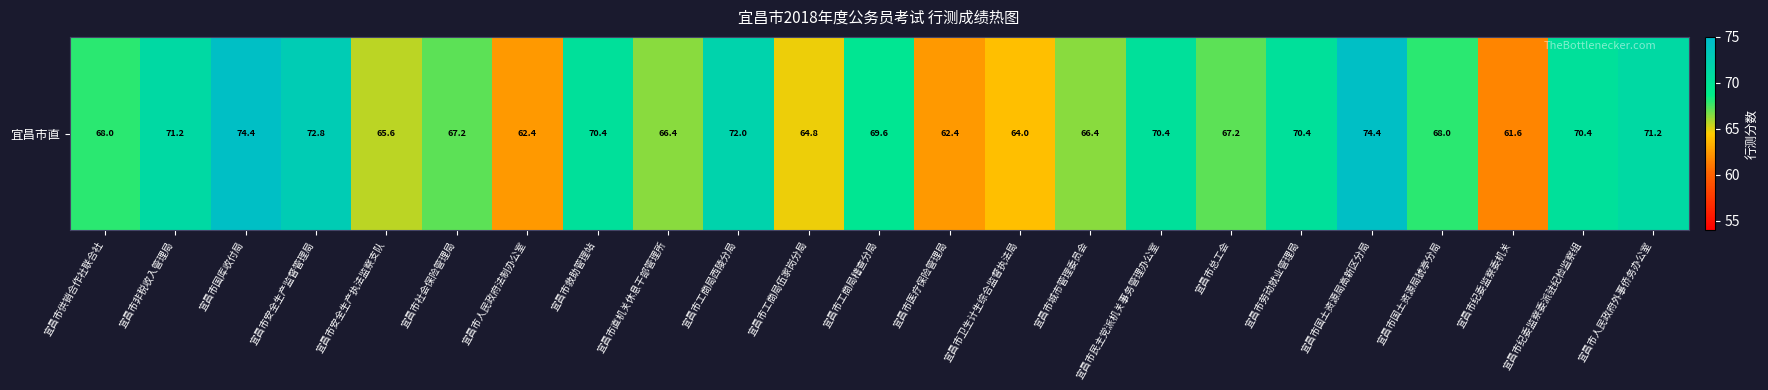

Which label corresponds to the smallest value in the chart?

宜昌市纪委监察委机关